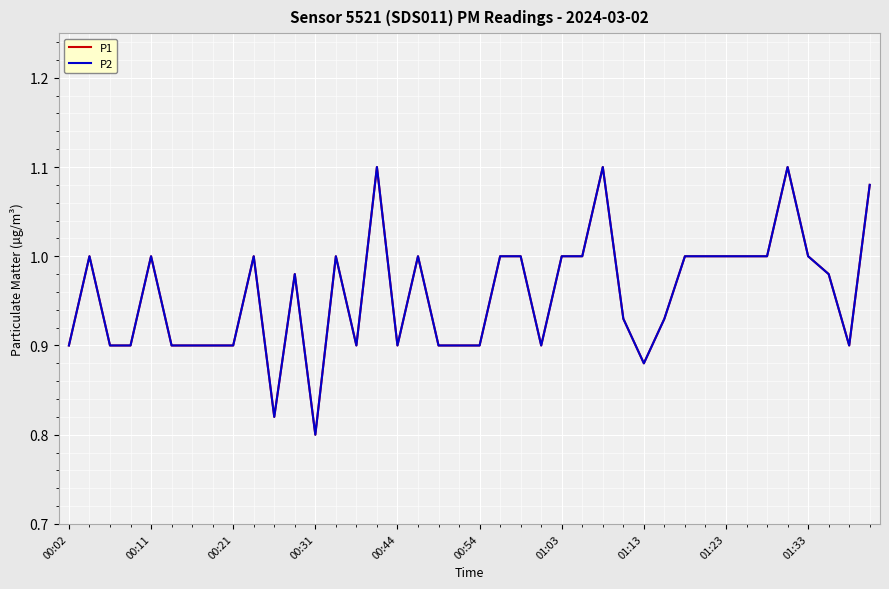

Does the chart display data point markers on the line(s)?

No